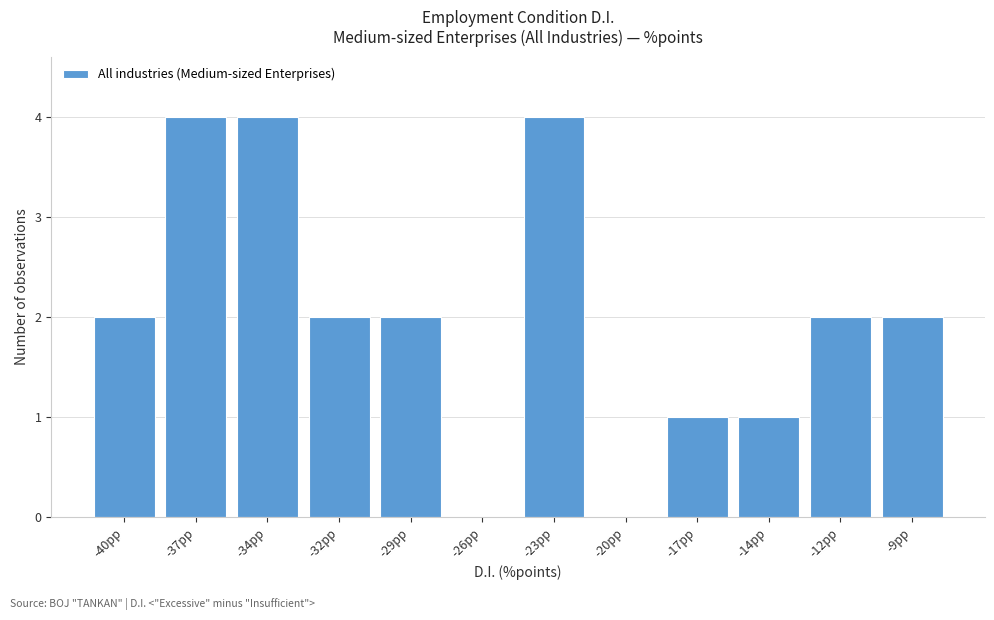

Reading left to right, extract all data points from this chart.

-40pp=2	-37pp=4	-34pp=4	-32pp=2	-29pp=2	-26pp=0	-23pp=4	-20pp=0	-17pp=1	-14pp=1	-12pp=2	-9pp=2